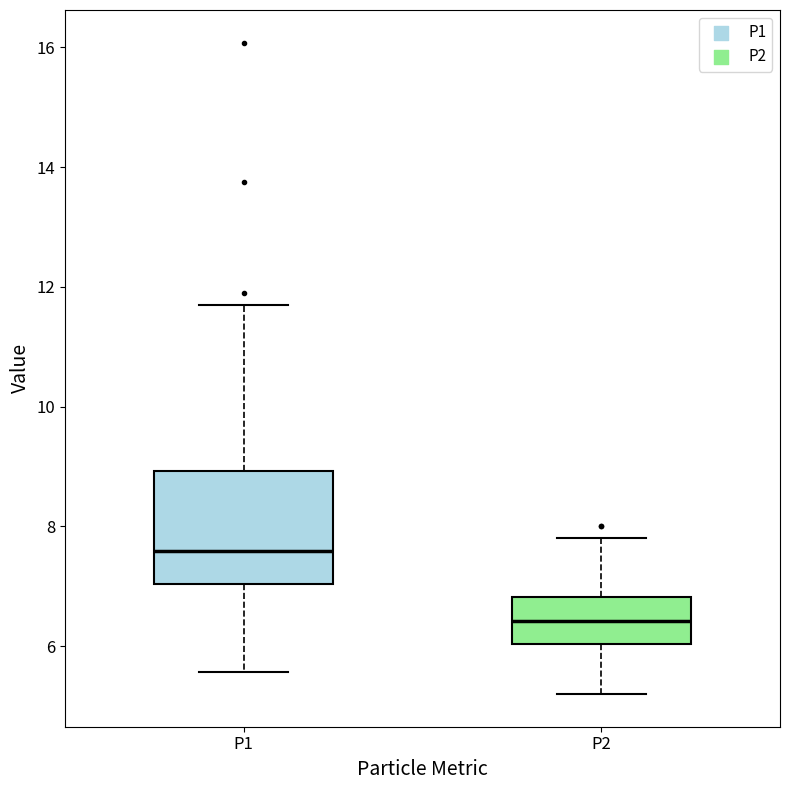

Which box's median line is the lowest?

P2